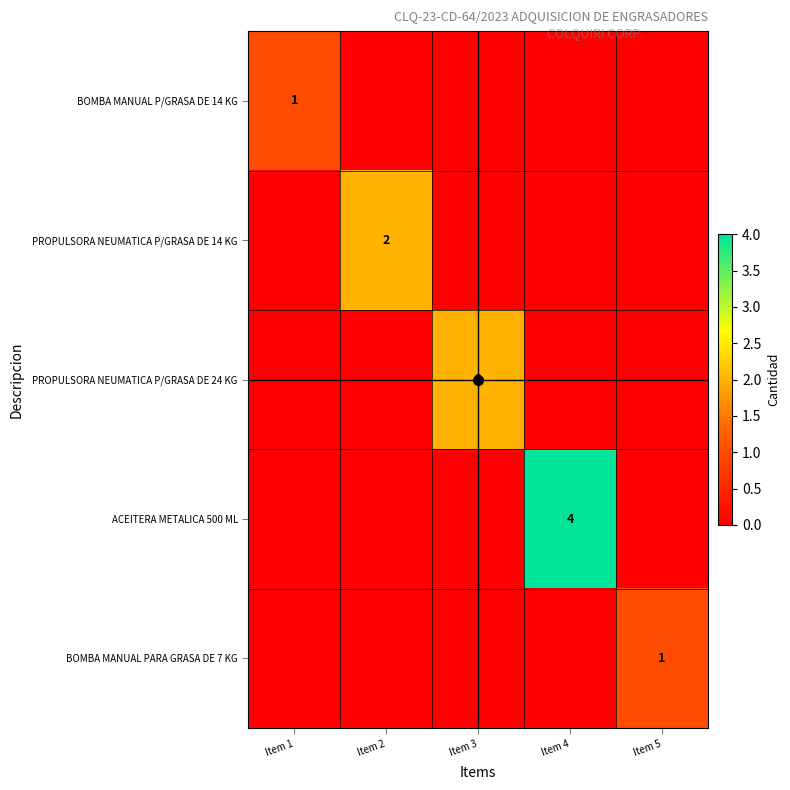

How many values in the ACEITERA METALICA 500 ML series exceed 0?

1